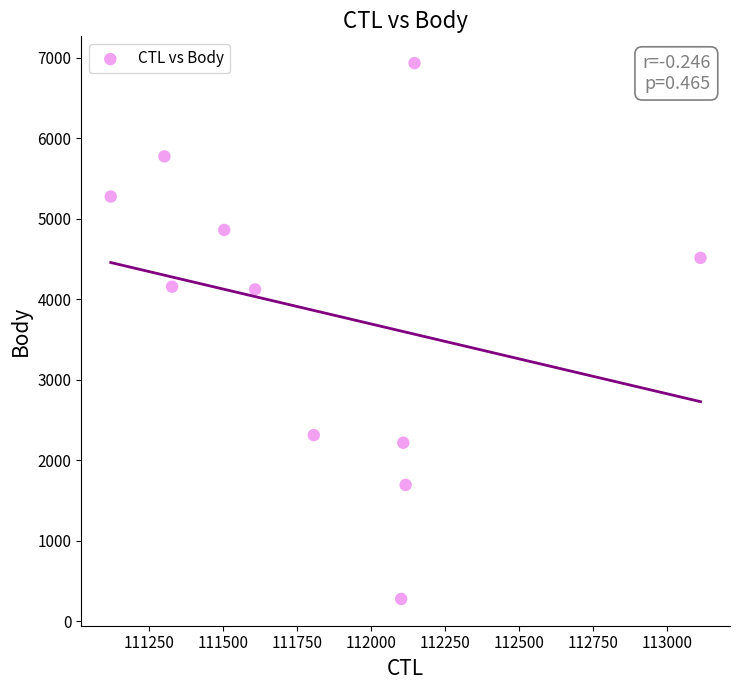

What is the range of X values (max minus min)?

1990